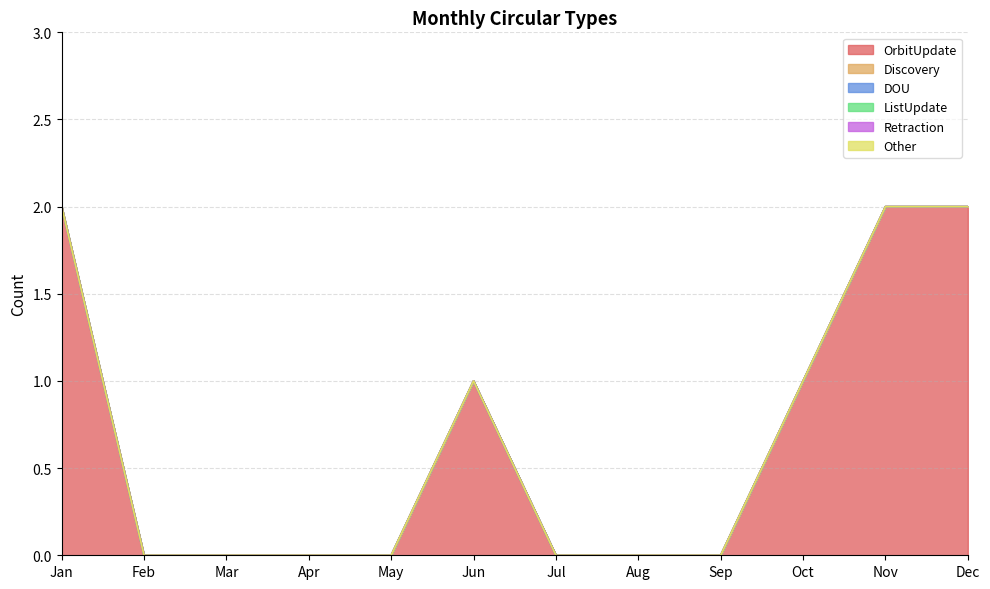

True or false: Other has a value of 0 at Mar.

True